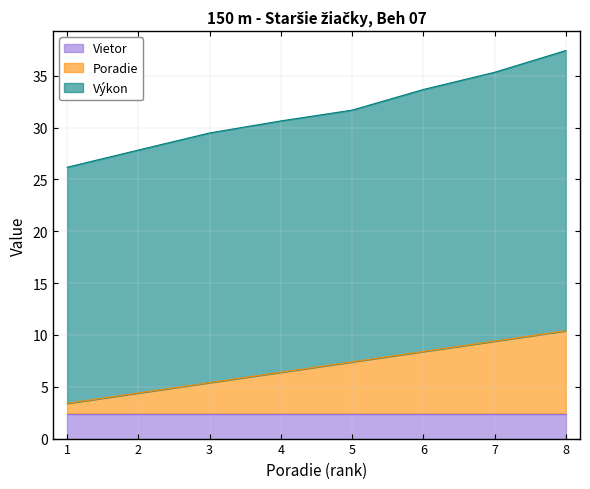

The value of Vietor at 4 is 2.4. True or false?

True